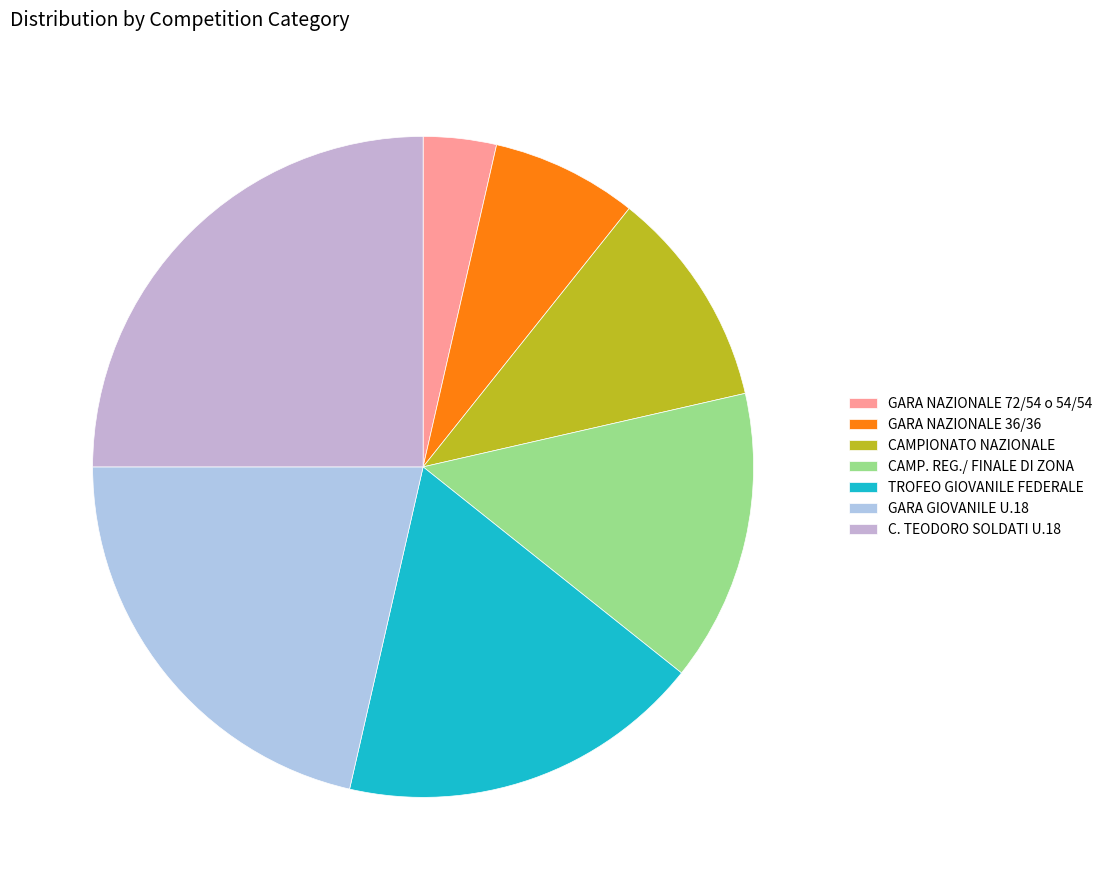

Is it true that CAMP. REG./ FINALE DI ZONA is 25% of the pie?

False